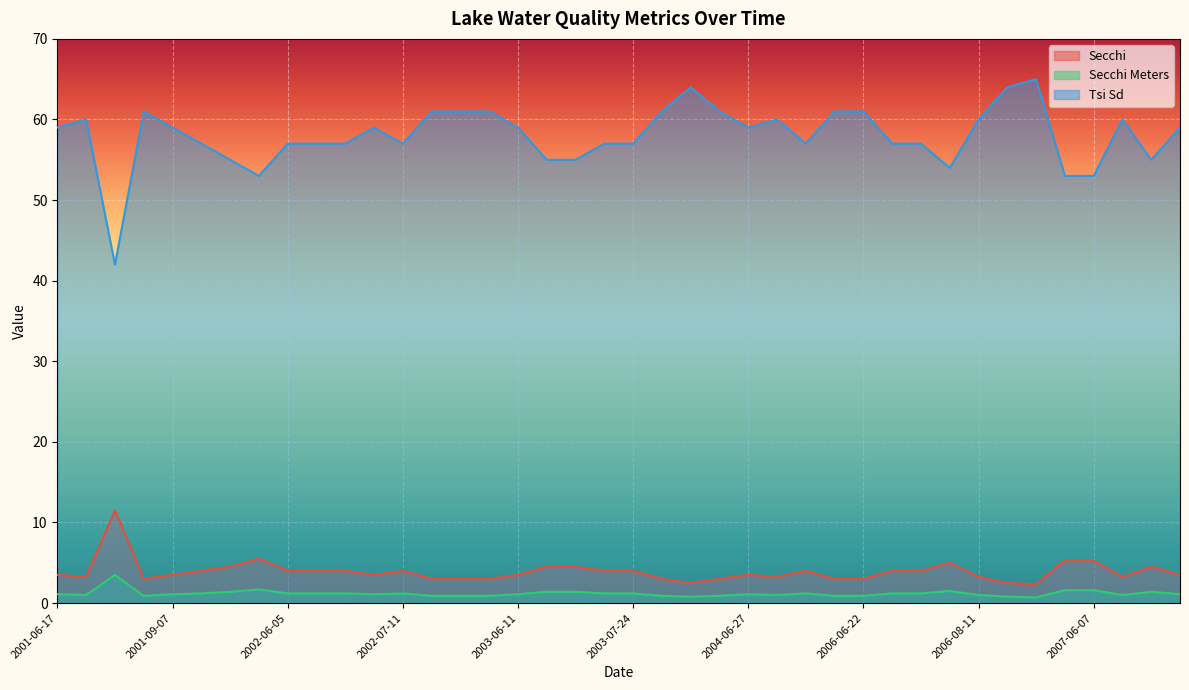

Where is the first local minimum for Secchi Meters?

2001-06-26